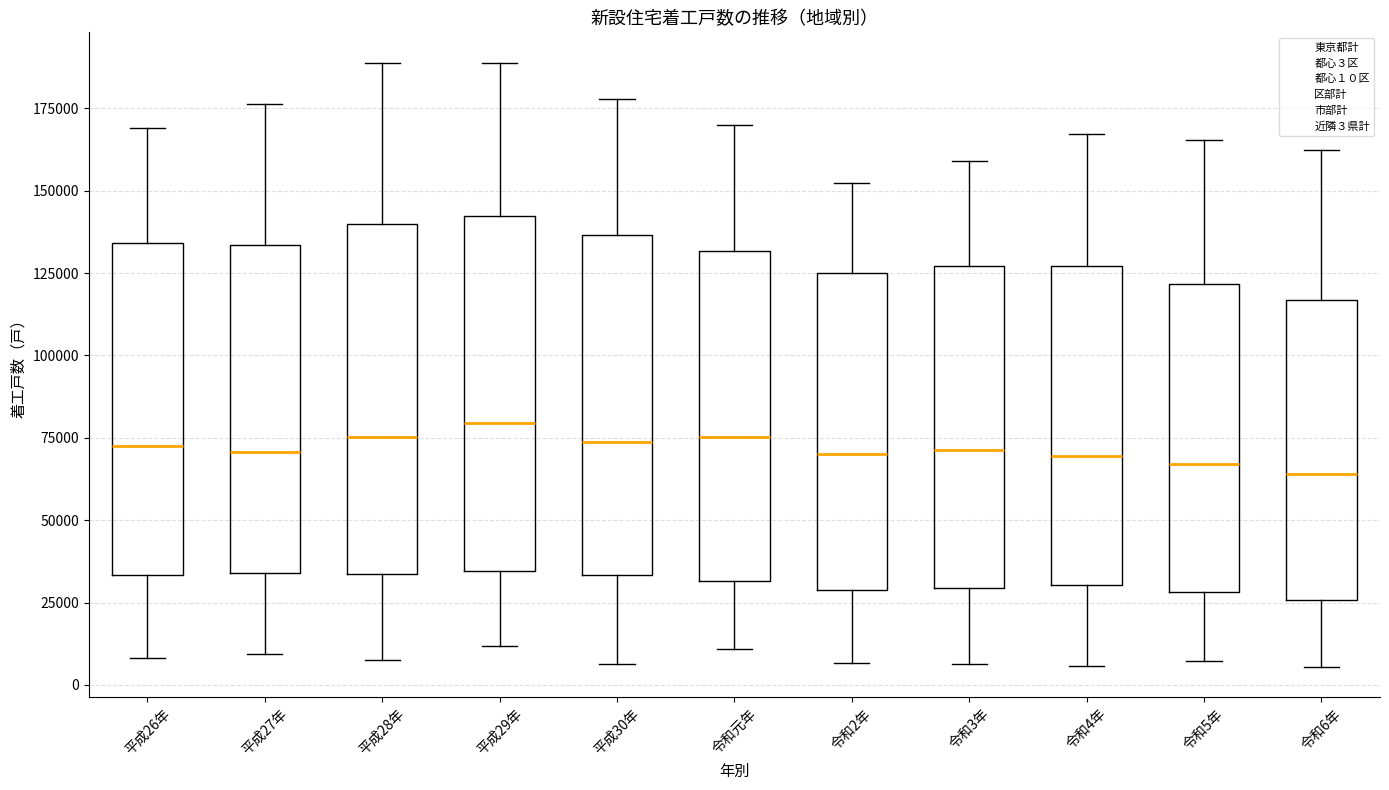

Reading left to right, read every box against the y-axis: the position of its median line, the range the box covers, and the ends of its whiskers. The values are not printed on the chart, so give them approximately, as read against the axis.

平成26年: median 70000, box 35000 to 135000, whiskers 10000 to 170000
平成27年: median 70000, box 35000 to 135000, whiskers 10000 to 175000
平成28年: median 75000, box 35000 to 140000, whiskers 5000 to 190000
平成29年: median 80000, box 35000 to 140000, whiskers 10000 to 190000
平成30年: median 75000, box 35000 to 135000, whiskers 5000 to 180000
令和元年: median 75000, box 30000 to 130000, whiskers 10000 to 170000
令和2年: median 70000, box 30000 to 125000, whiskers 5000 to 150000
令和3年: median 70000, box 30000 to 125000, whiskers 5000 to 160000
令和4年: median 70000, box 30000 to 125000, whiskers 5000 to 165000
令和5年: median 65000, box 30000 to 120000, whiskers 5000 to 165000
令和6年: median 65000, box 25000 to 115000, whiskers 5000 to 160000